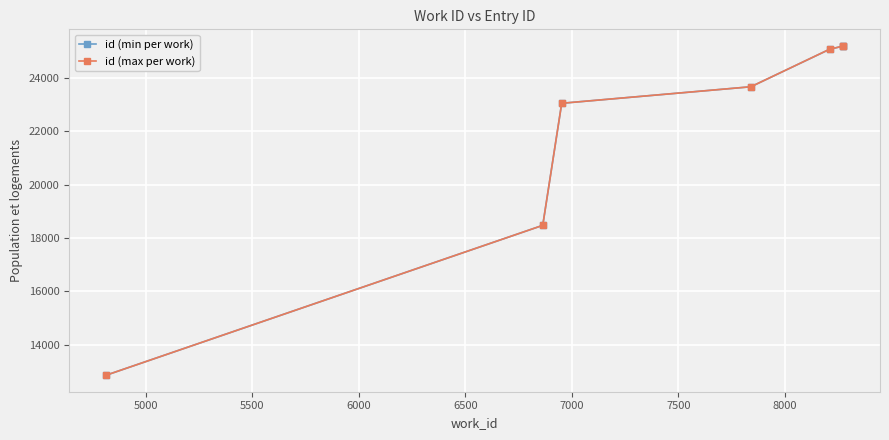

What is the value of the id (min per work) point at the 5th from the left?

25053